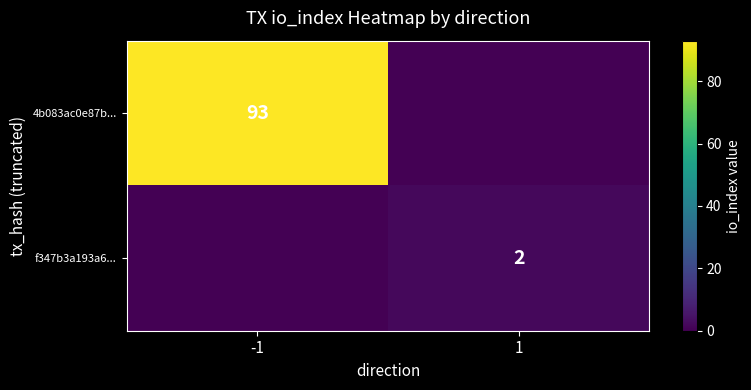

Is it true that f347b3a193a6... equals 1 at 1?

False